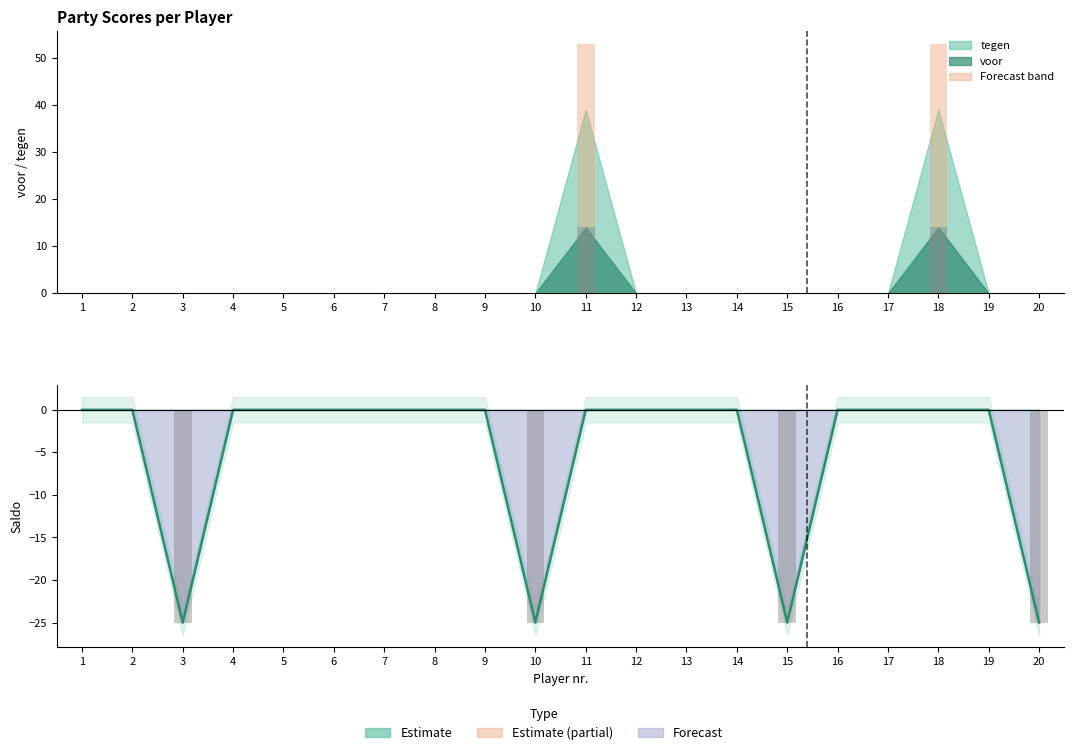

Reading left to right, what are all the values shown in this chart?

voor (bar): 1=0	2=0	3=0	4=0	5=0	6=0	7=0	8=0	9=0	10=0	11=14	12=0	13=0	14=0	15=0	16=0	17=0	18=14	19=0	20=0
tegen (bar): 1=0	2=0	3=0	4=0	5=0	6=0	7=0	8=0	9=0	10=0	11=39	12=0	13=0	14=0	15=0	16=0	17=0	18=39	19=0	20=0
Saldo line: 1=0	2=0	3=-25	4=0	5=0	6=0	7=0	8=0	9=0	10=-25	11=0	12=0	13=0	14=0	15=-25	16=0	17=0	18=0	19=0	20=-25
Saldo bar: 1=0	2=0	3=-25	4=0	5=0	6=0	7=0	8=0	9=0	10=-25	11=0	12=0	13=0	14=0	15=-25	16=0	17=0	18=0	19=0	20=-25